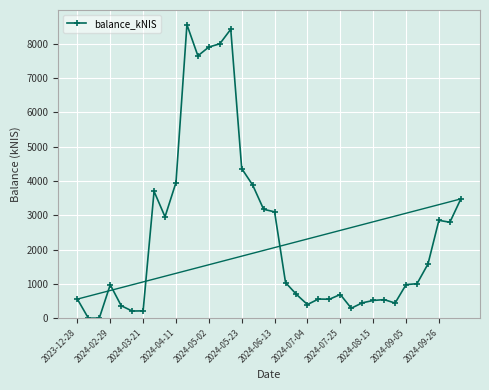

What is the difference between the maximum and minimum values?

8554.1